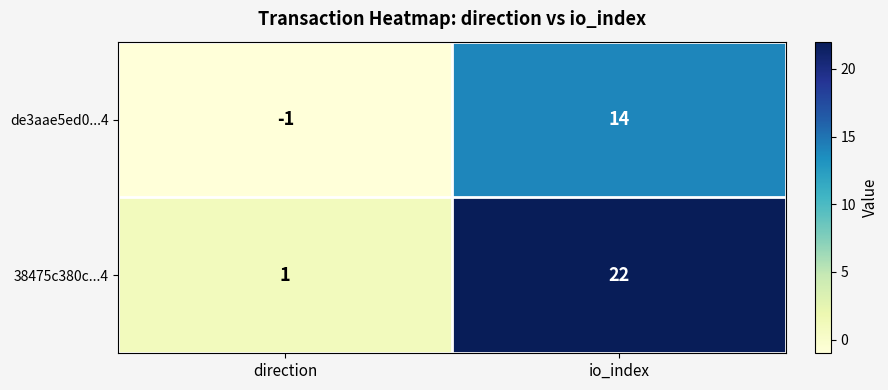

What is the average value of the 38475c380c...4 series?

12